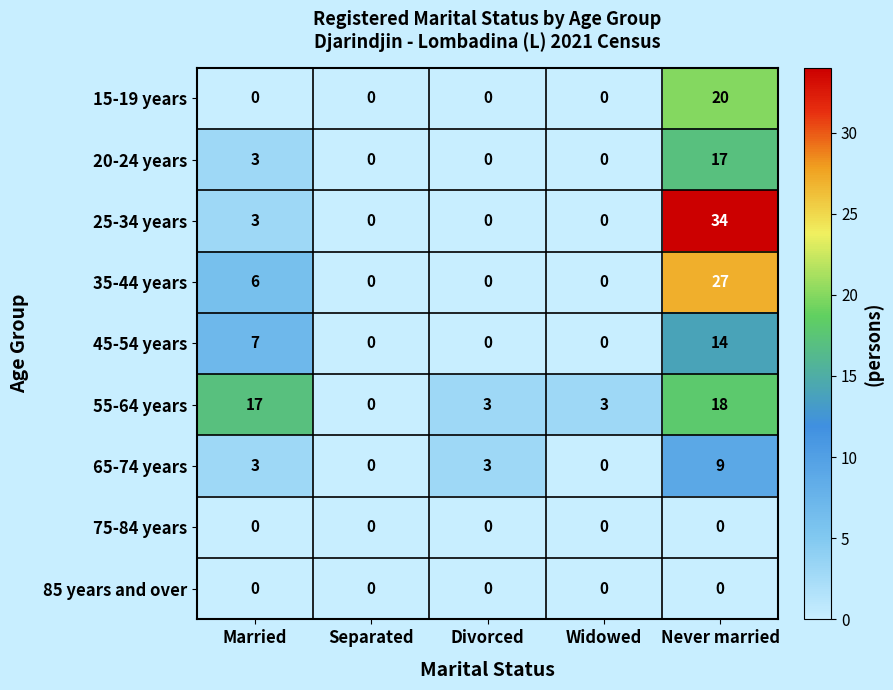

What value does the 45-54 years series have at Married?

7